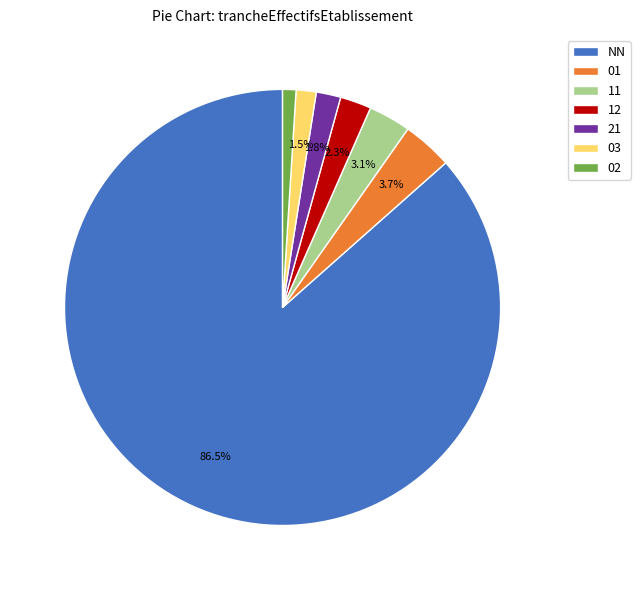

To the nearest percent, what percentage of the pie is 12?

2%